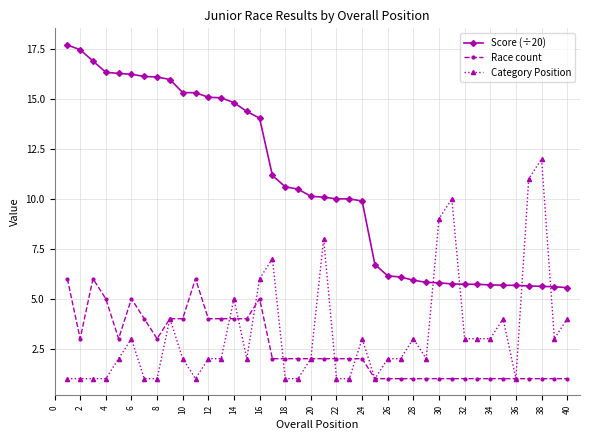

Which series ends up on top after the final intersection of Category Position and Score (÷20)?

Score (÷20)